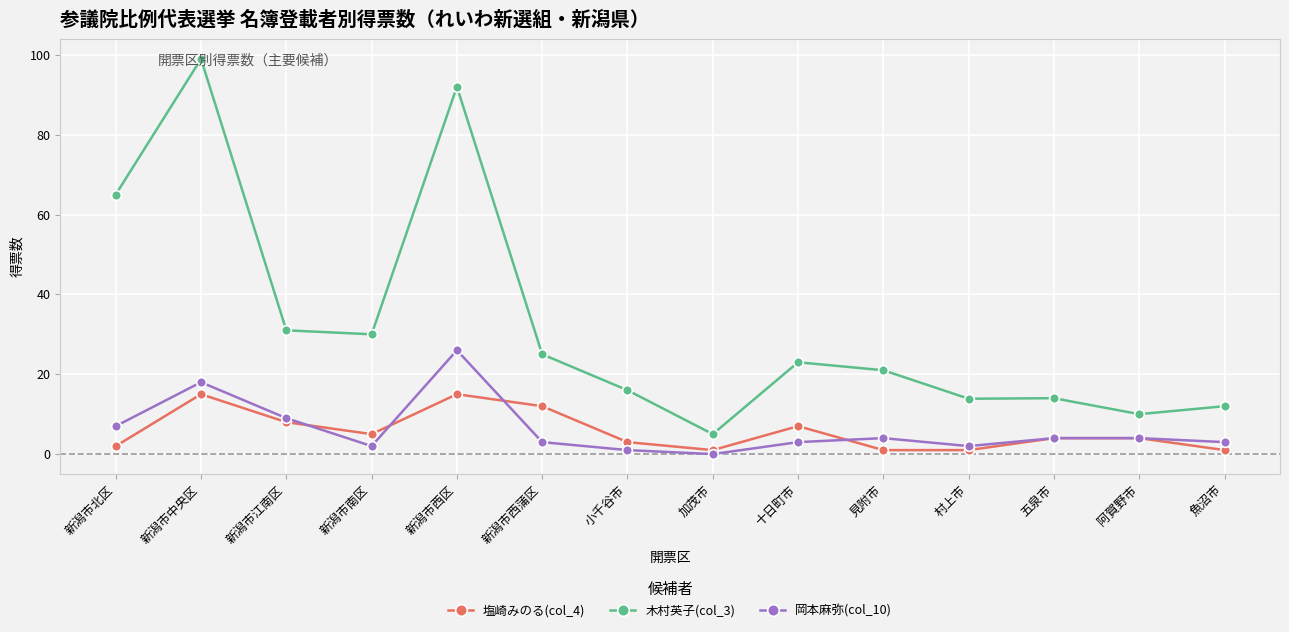

What is the label of the 4th point from the left?

新潟市南区